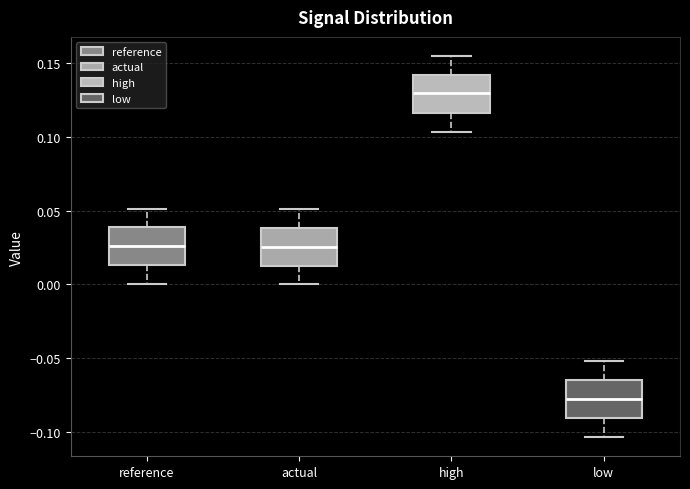

Where is the lower edge of the box for actual on the y-axis? The values are not printed on the chart, so give them approximately, as read against the axis.

0.015